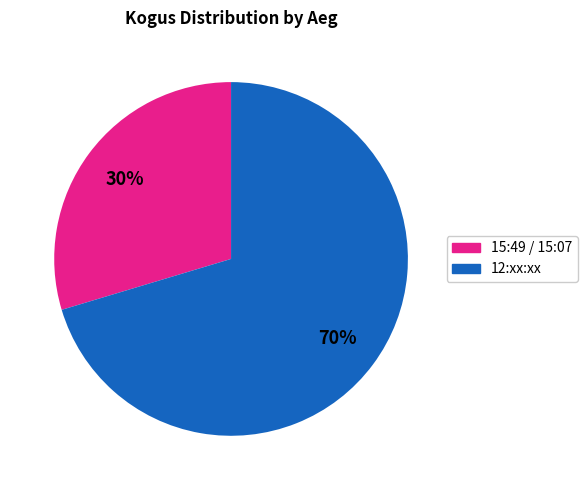

Count the number of slices in the pie.

2